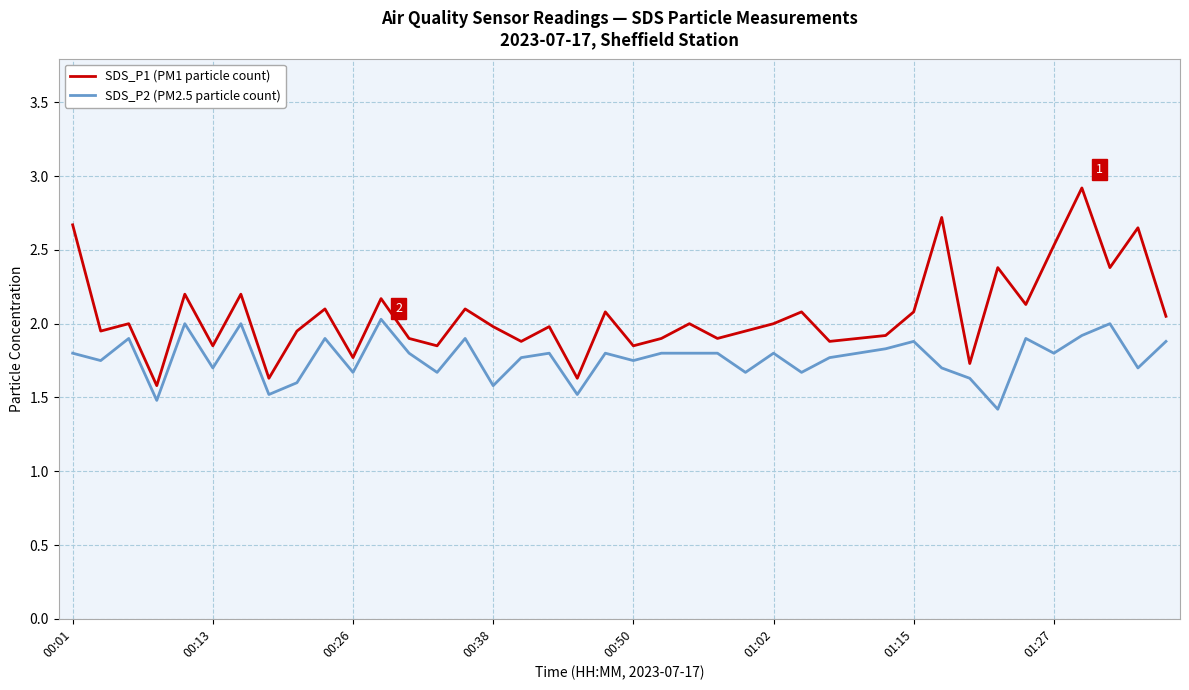

True or false: SDS_P2 (PM2.5 particle count) and SDS_P1 (PM1 particle count) cross at least once.

False